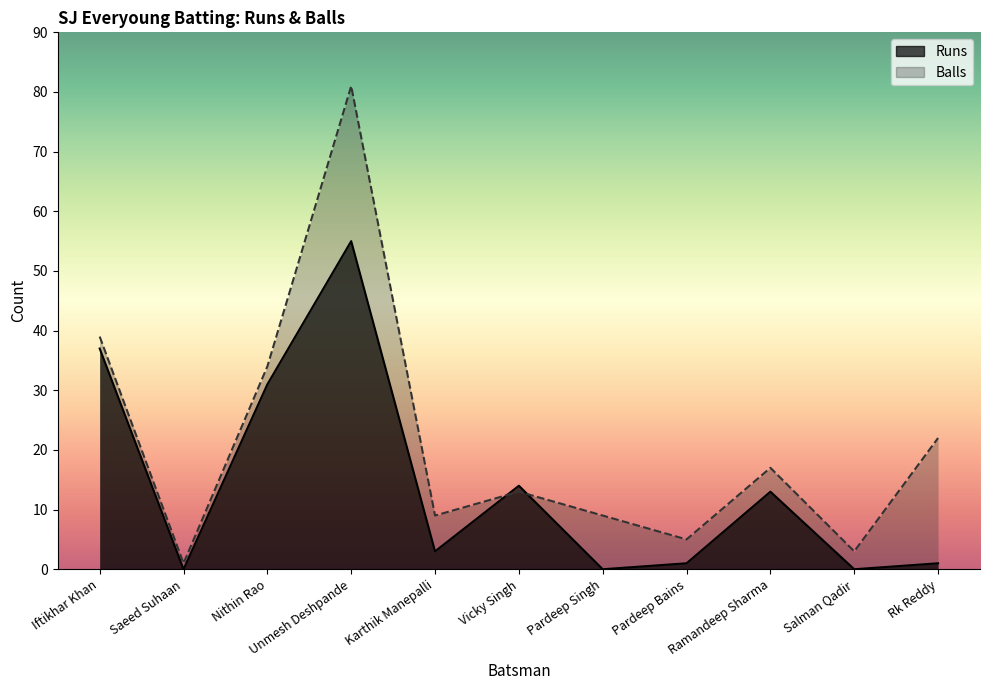

Rank the series at Rk Reddy from highest to lowest value.

Balls, Runs